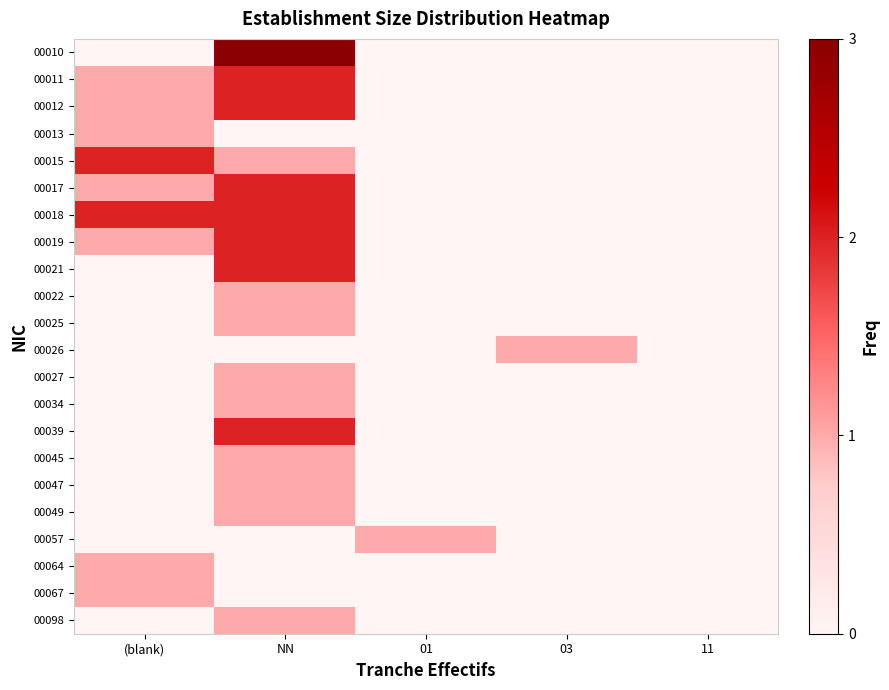

Which label corresponds to the smallest value in the chart?

(blank)